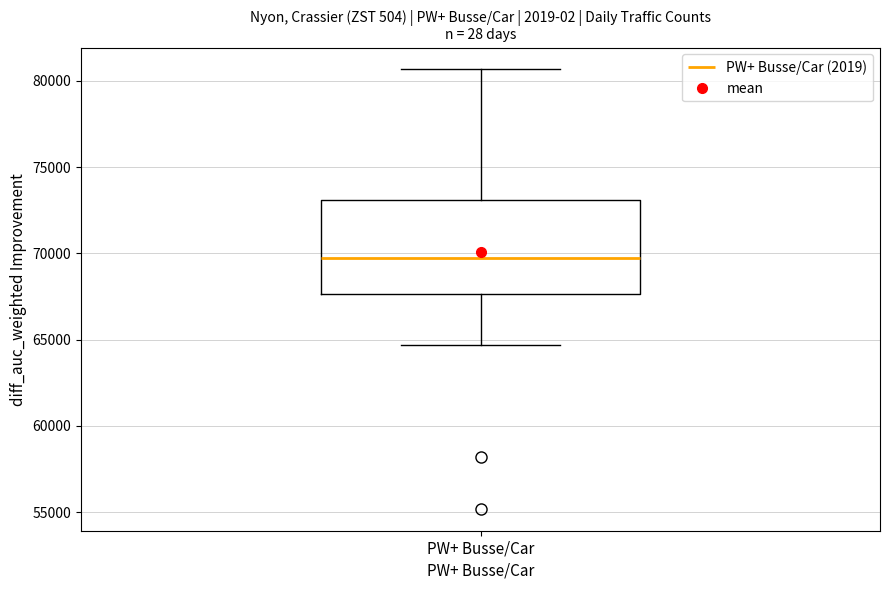

Transcribe this box plot: give where the median line is, the range the box spans, and where the two whiskers end, as read against the y-axis. The values are not printed on the chart, so give them approximately, as read against the axis.

median 69500, box 67500 to 73000, whiskers 64500 to 80500